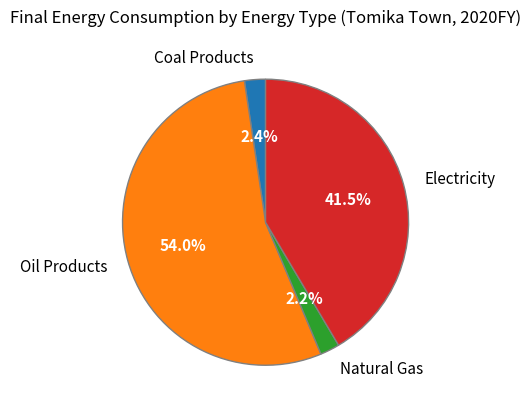

Combined, do Coal Products and Electricity account for over 50%?

No